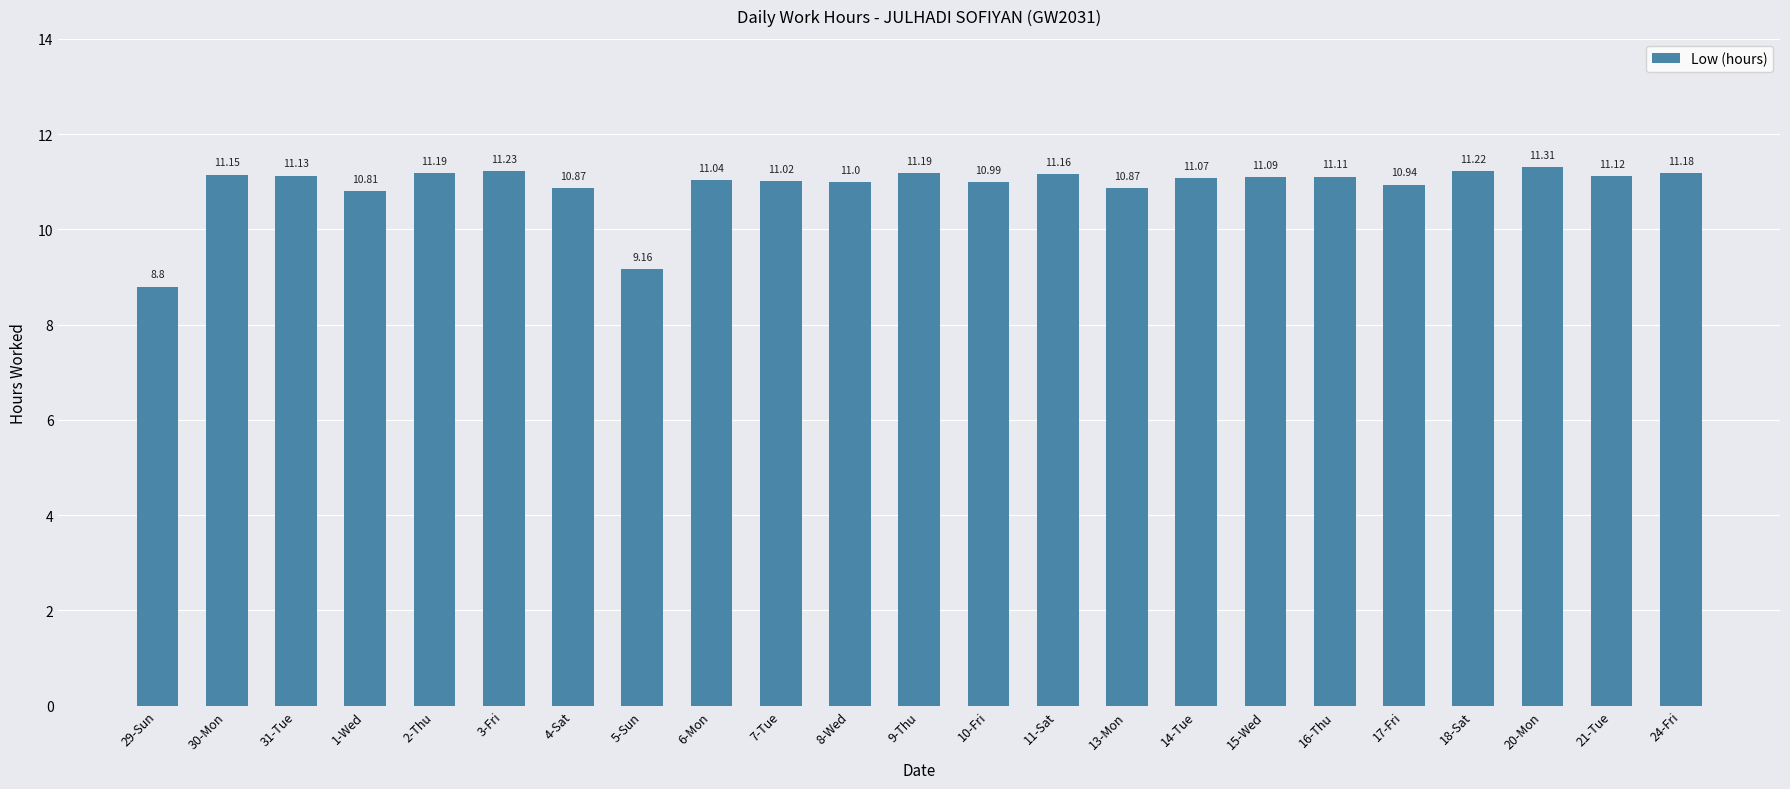

Where does the data first go above 11?

30-Mon